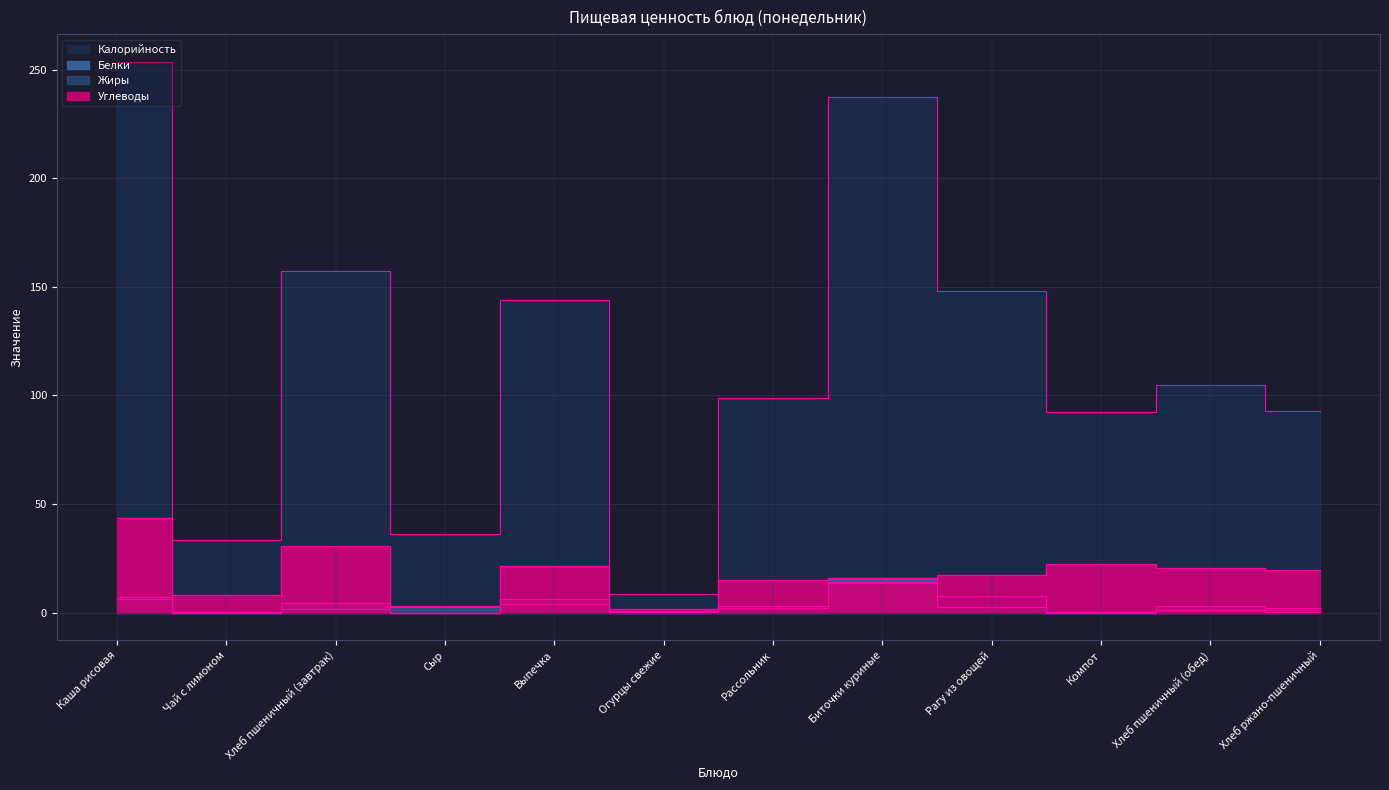

How many interior local valleys does the Калорийность series have?

4